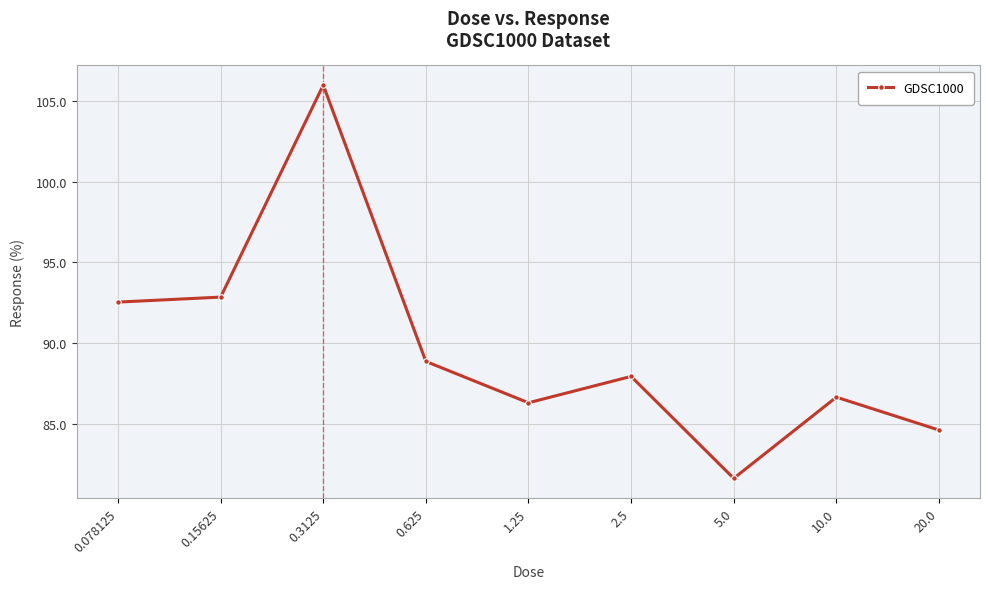

What is the average value?

89.7